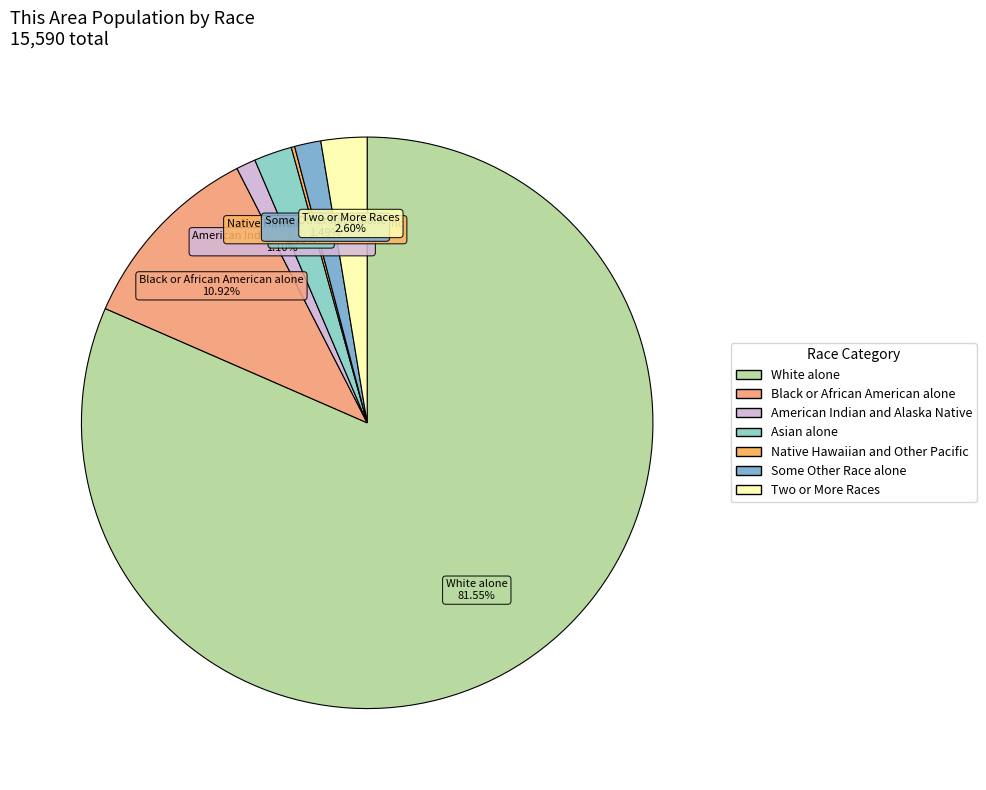

What percentage is the Two or More Races slice, to the nearest percent?

3%